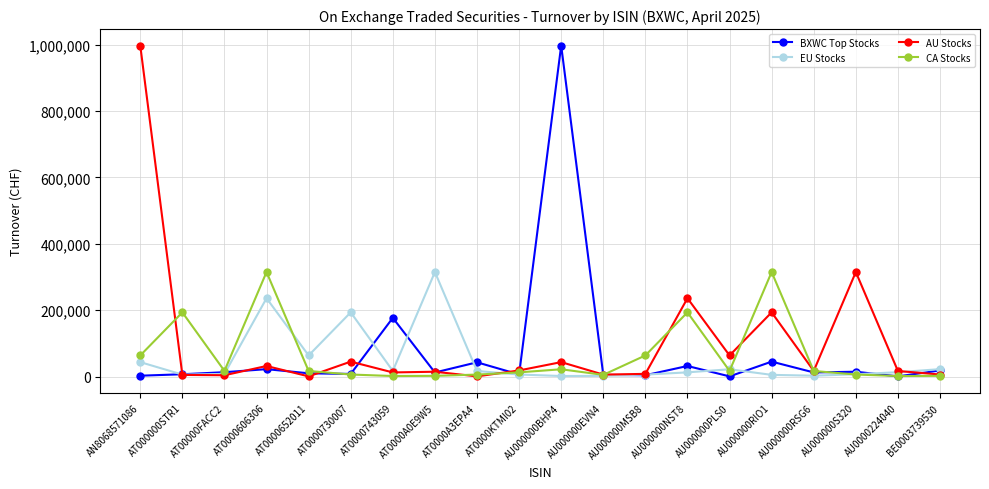

True or false: AU Stocks has a value of 45065.4 at AT0000730007.

True